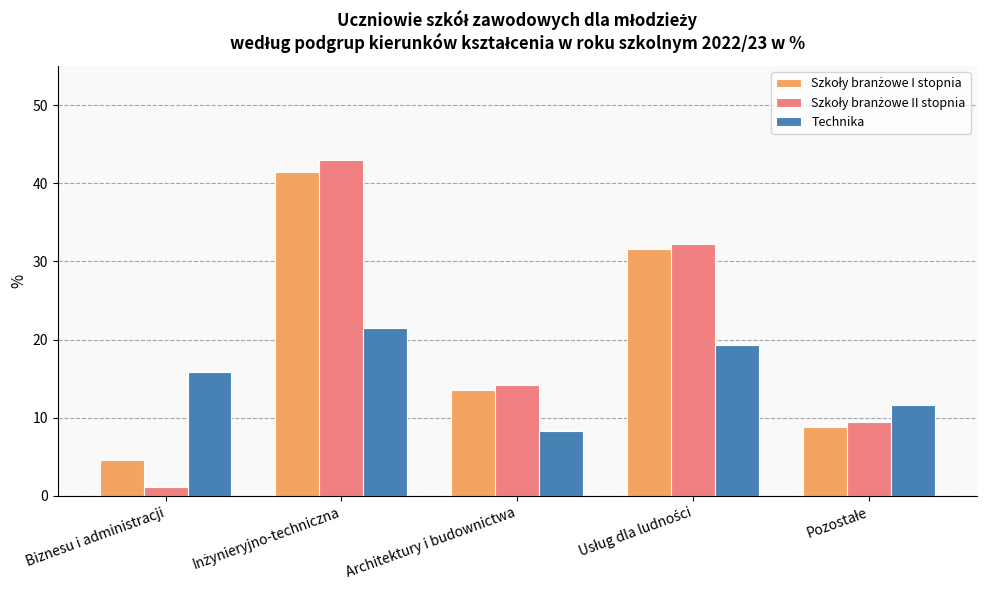

How many bars are there in total?

15